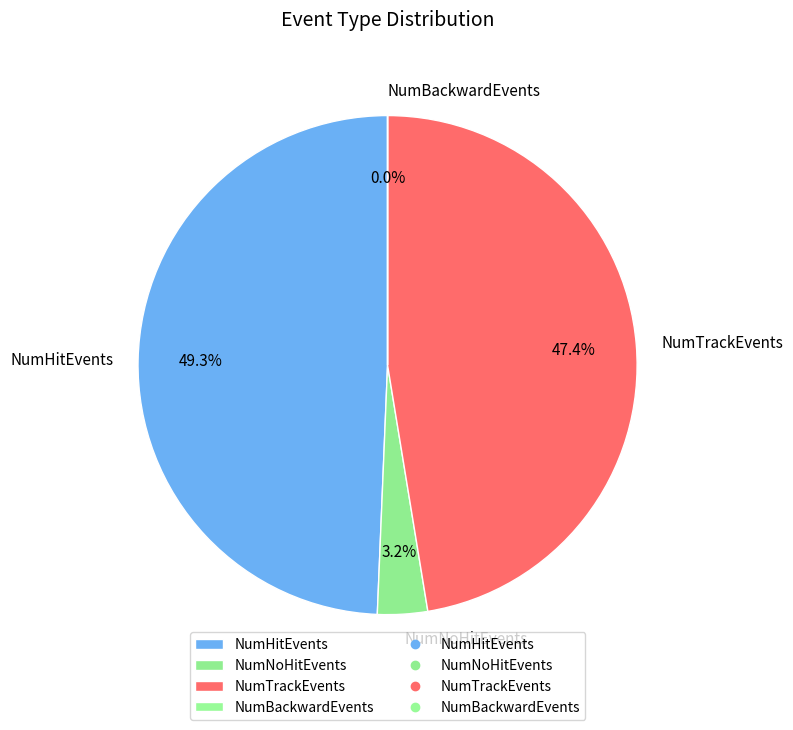

What is the largest slice in the pie chart?

NumHitEvents